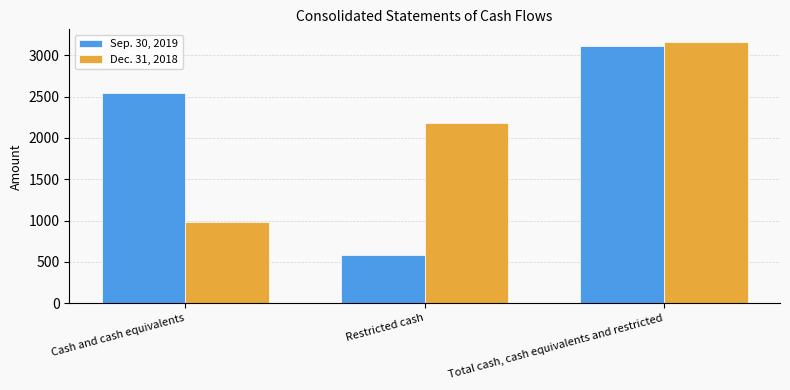

What is the greatest value displayed?

3156